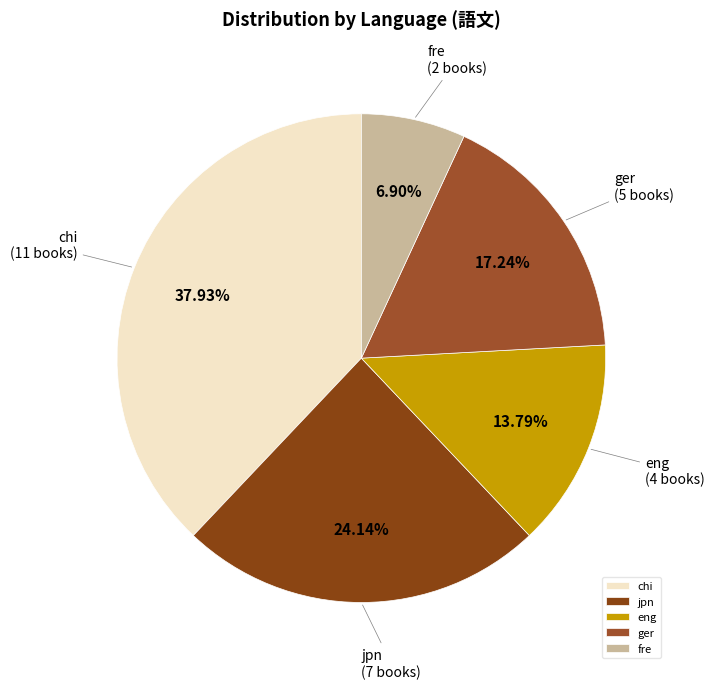

Rank the categories by value from highest to lowest.

chi, jpn, ger, eng, fre